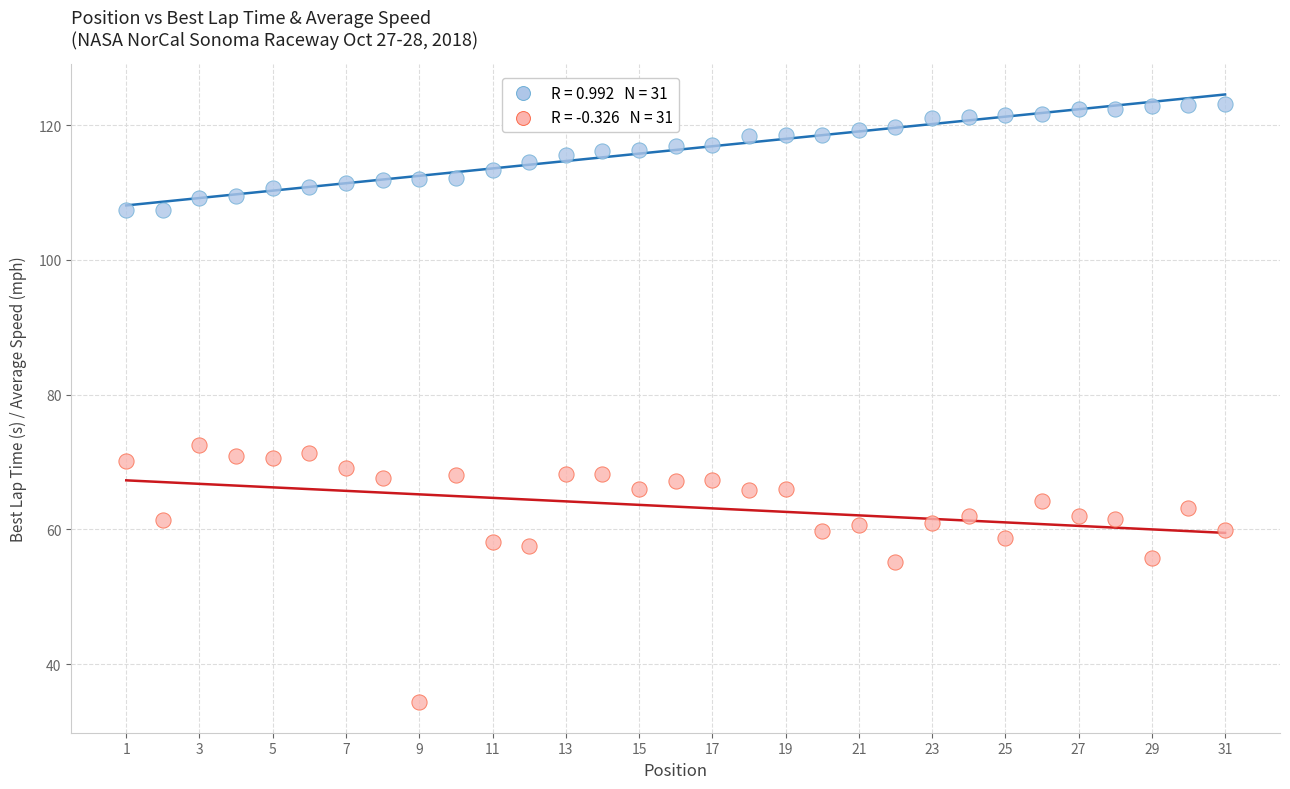

Across all data points, what is the range of Y values (max minus min)?

88.8